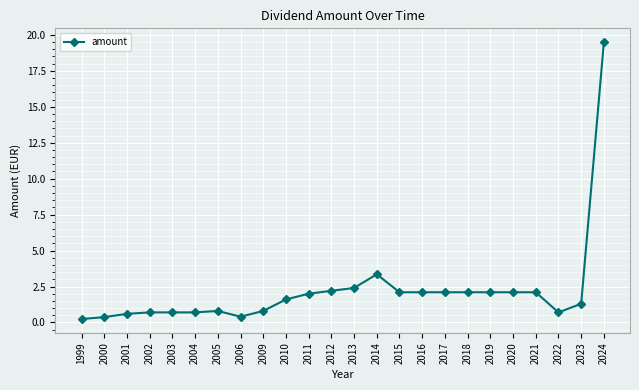

True or false: the data has more than 0 interior local peaks.

True